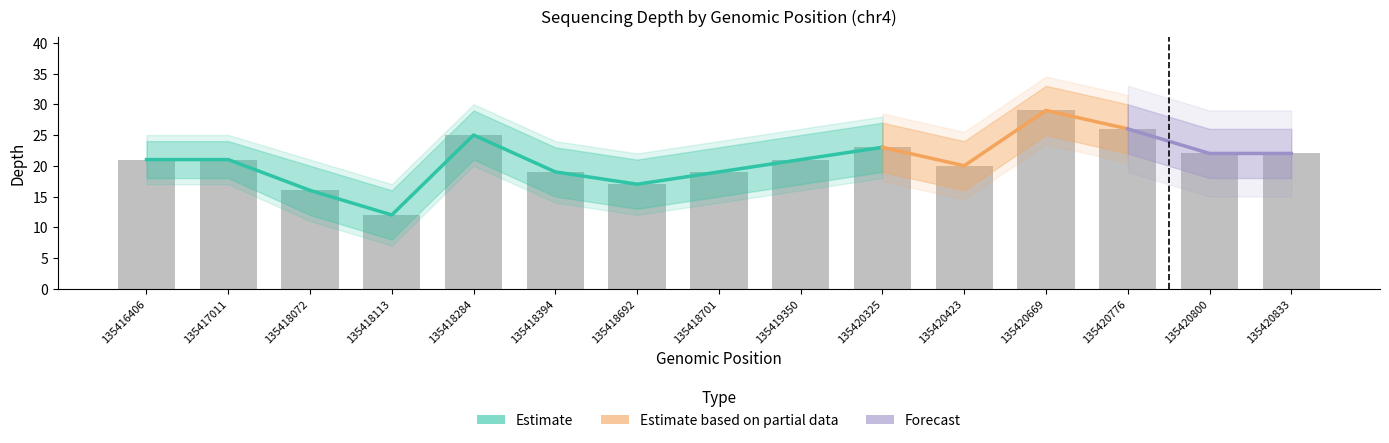

The value of depth at 135418284 is 25. True or false?

True